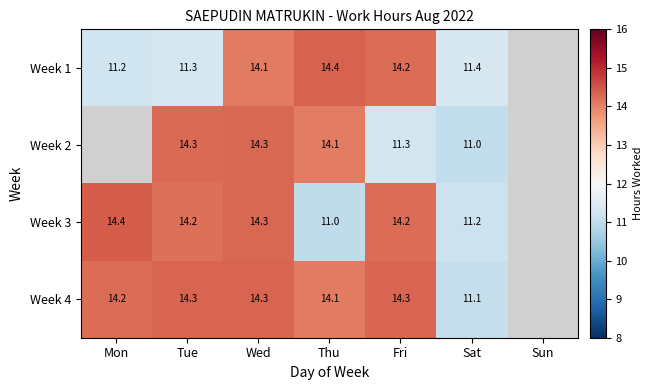

What is the total value across all series at Sat?

44.7